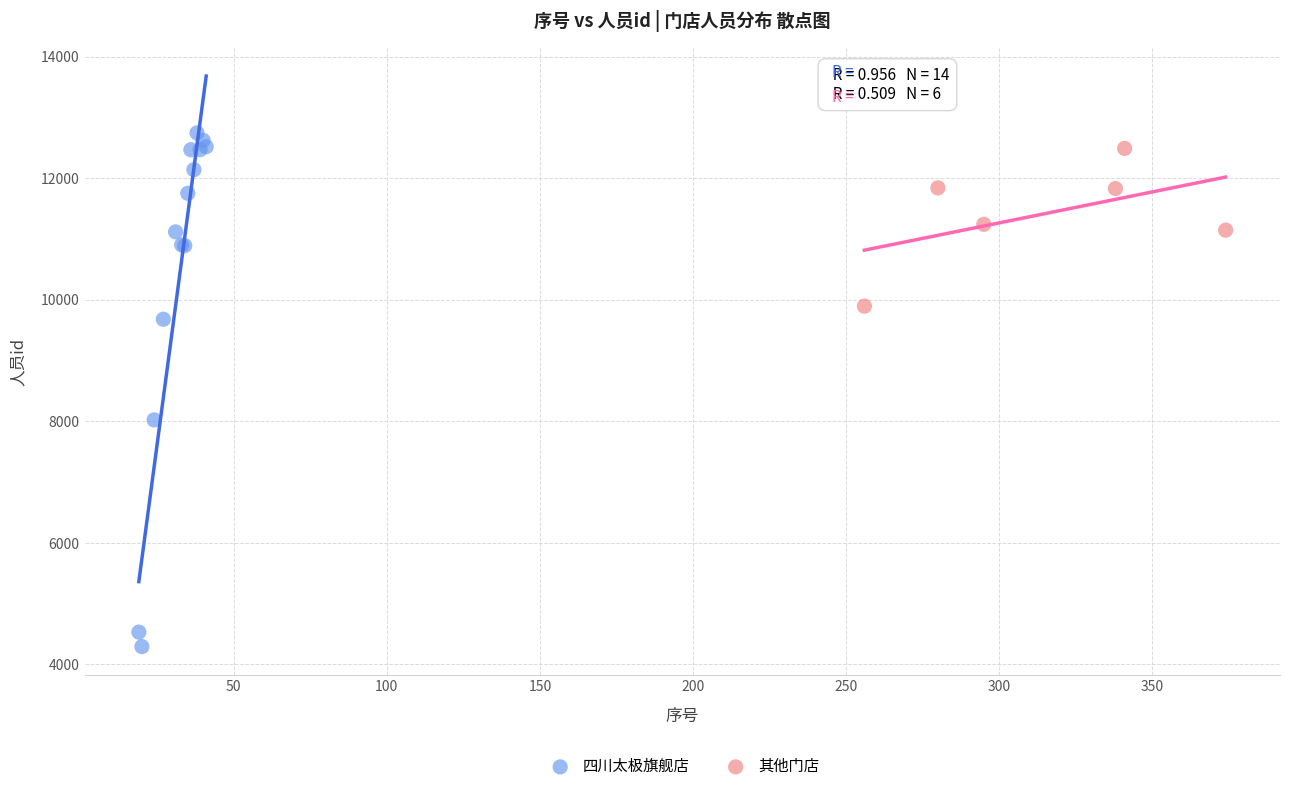

Which series has the largest Y range (max minus min)?

四川太极旗舰店